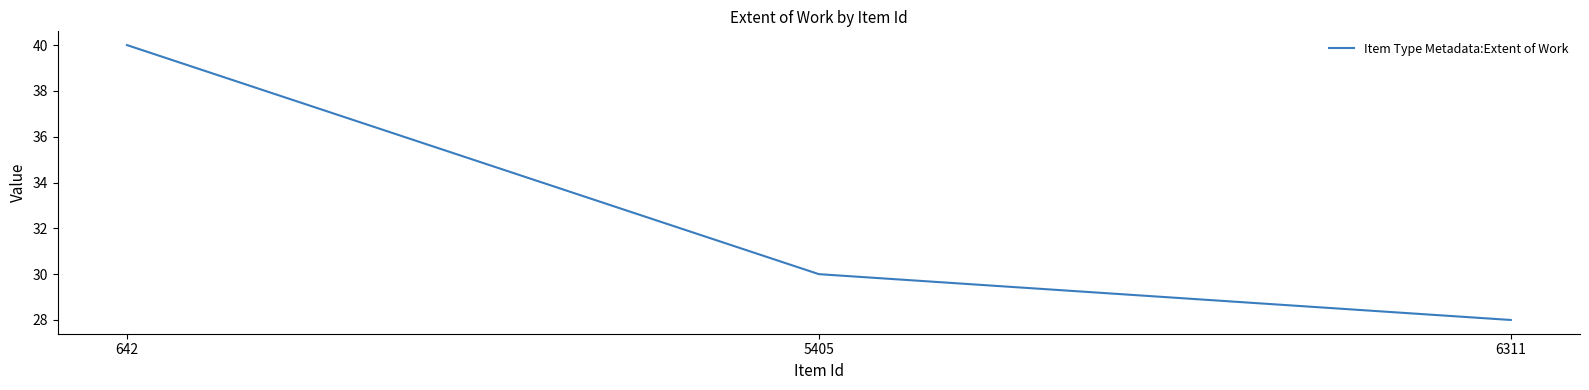

How many lines are shown in the chart?

1